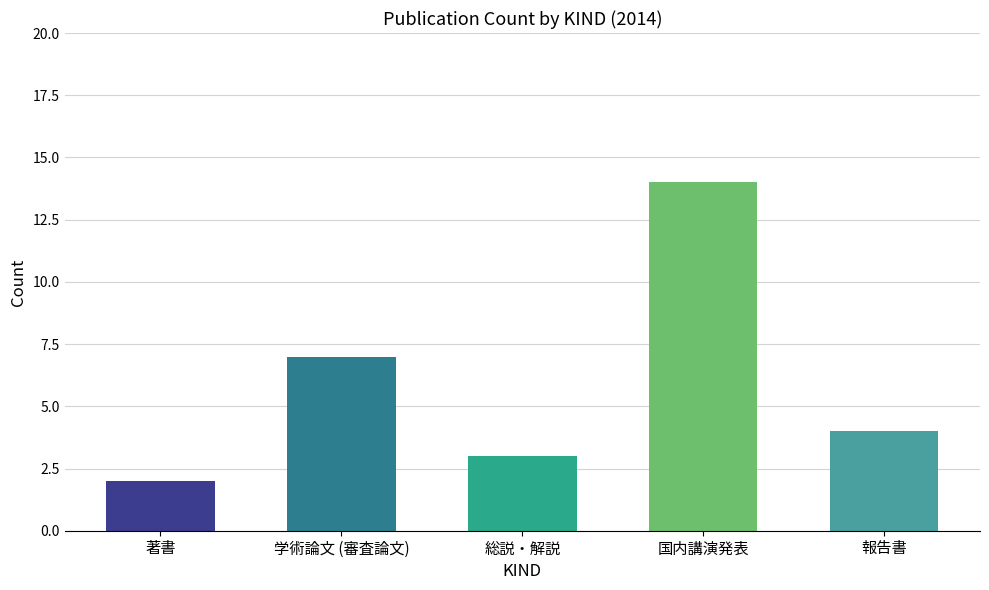

The value at 著書 is 3. True or false?

False